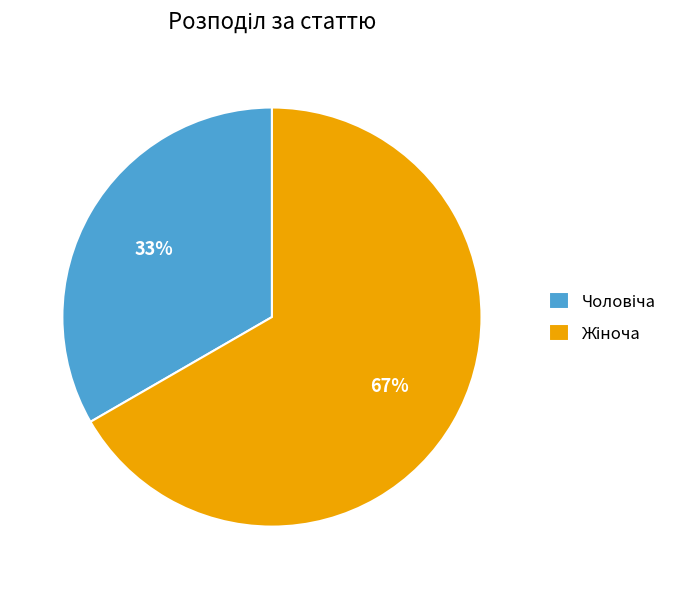

To the nearest percent, what is the average slice percentage?

50%